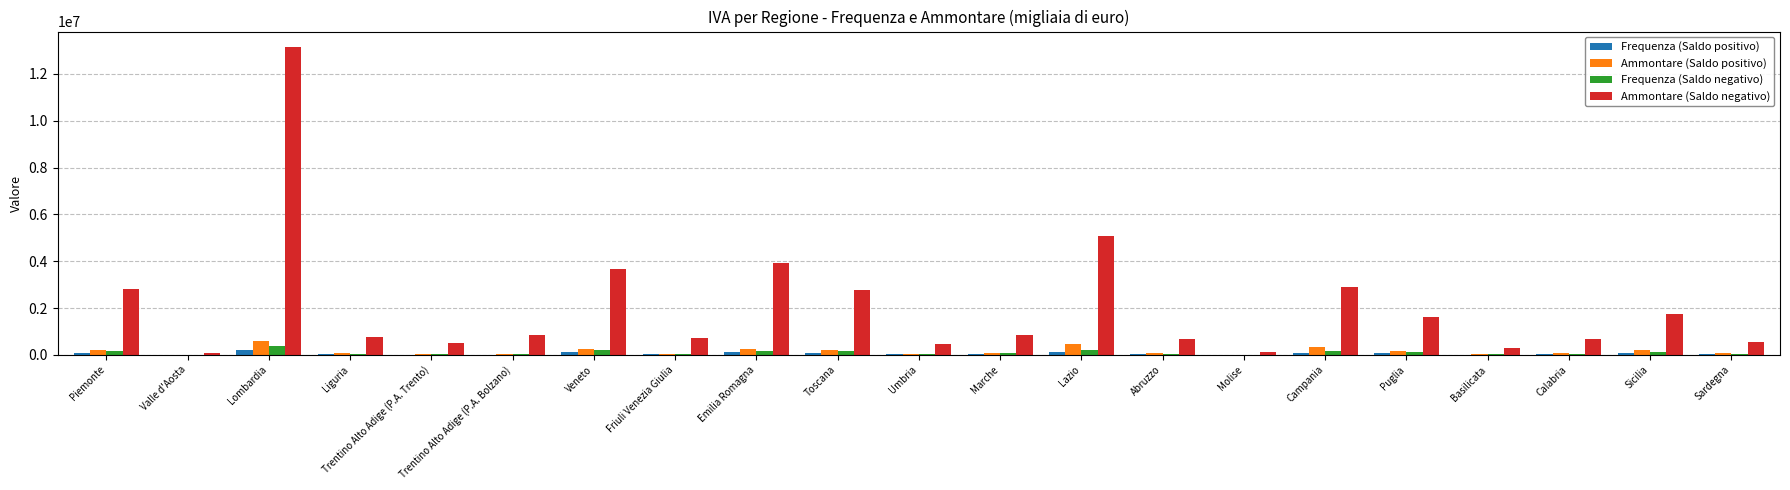

At which category is the sum across all series the highest?

Lombardia